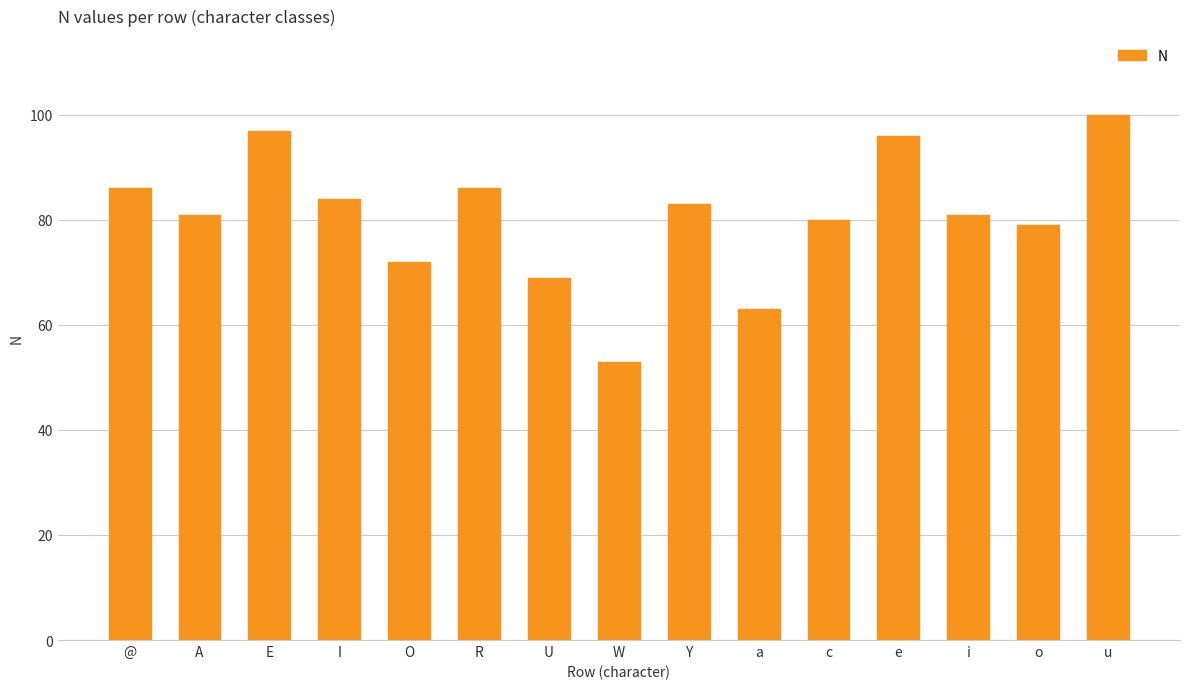

Are the bars grouped side by side (vs. stacked)?

No